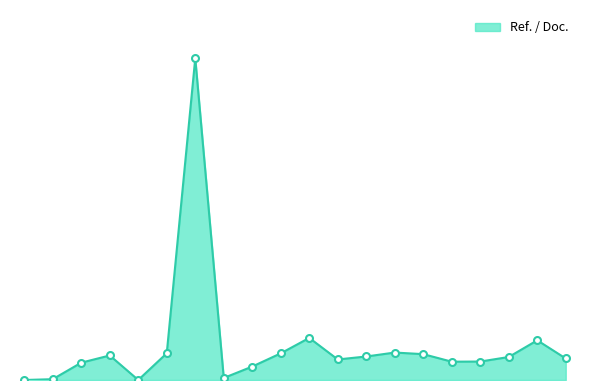

Is this an area chart (filled region under the line)?

Yes